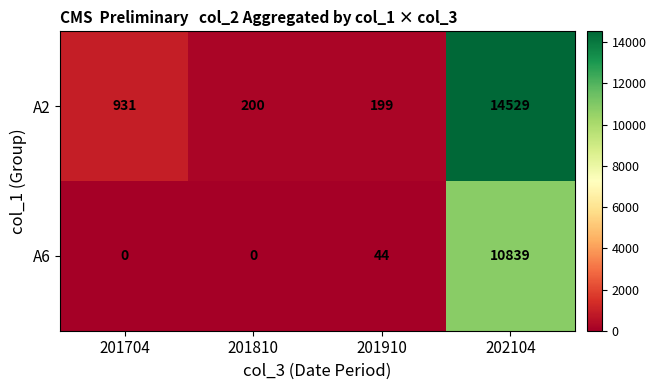

True or false: A2 has a value of 25369 at 202104.

False